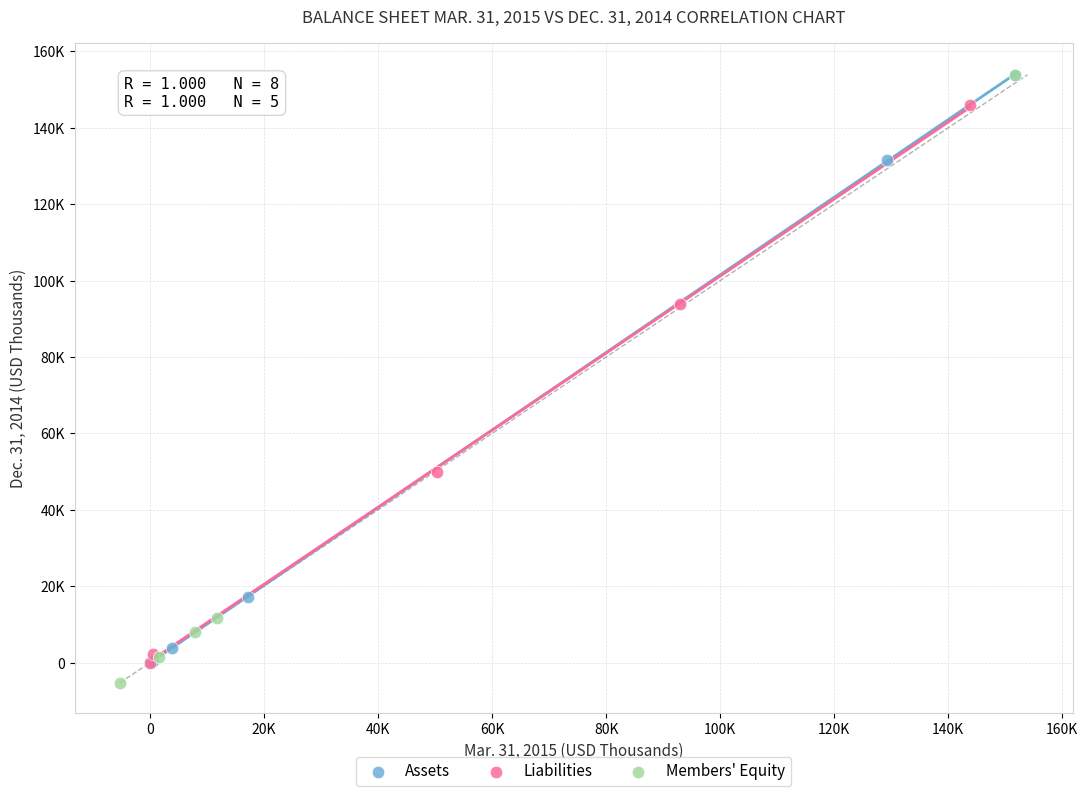

Which series has the largest Y range (max minus min)?

Members' Equity